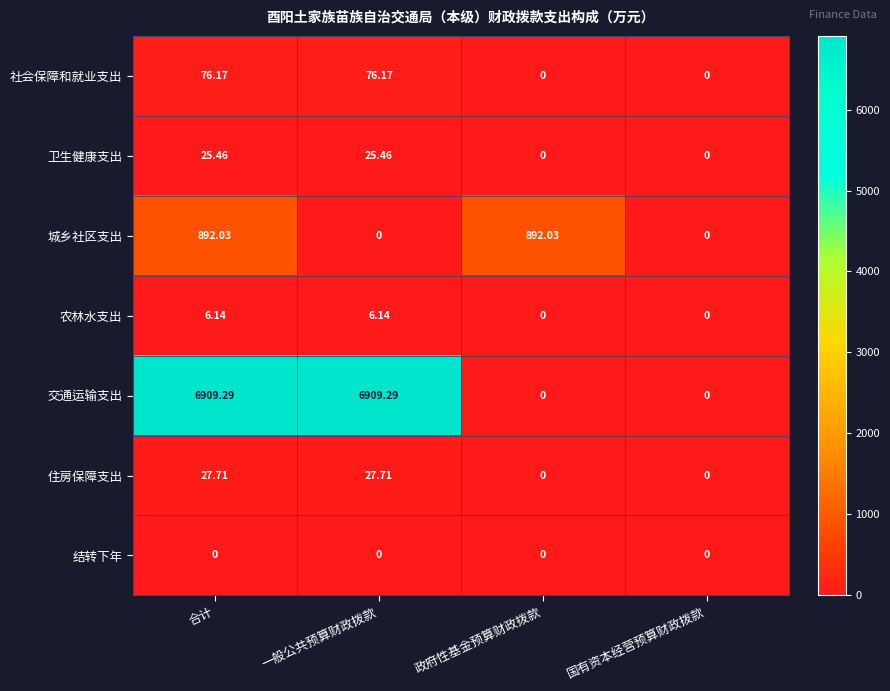

Which series changed the most between 合计 and 一般公共预算财政拨款?

城乡社区支出